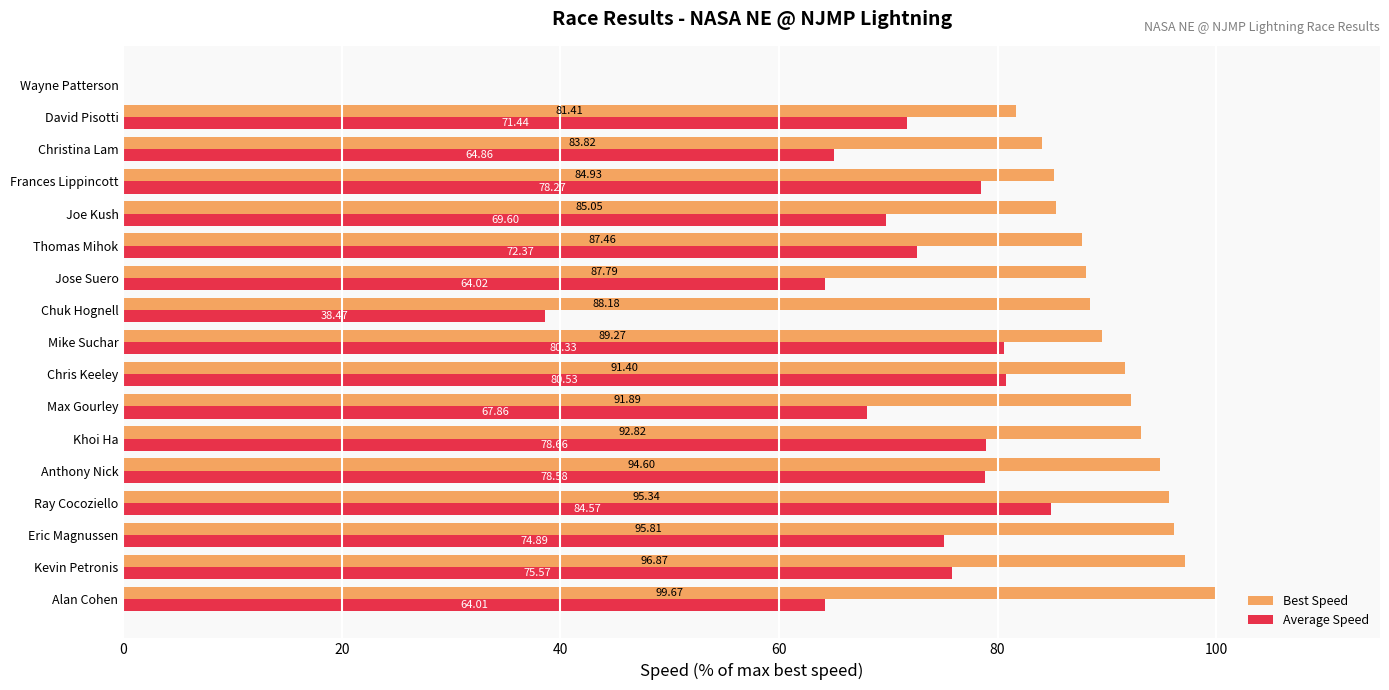

Which series has the largest total across all categories?

Best Speed